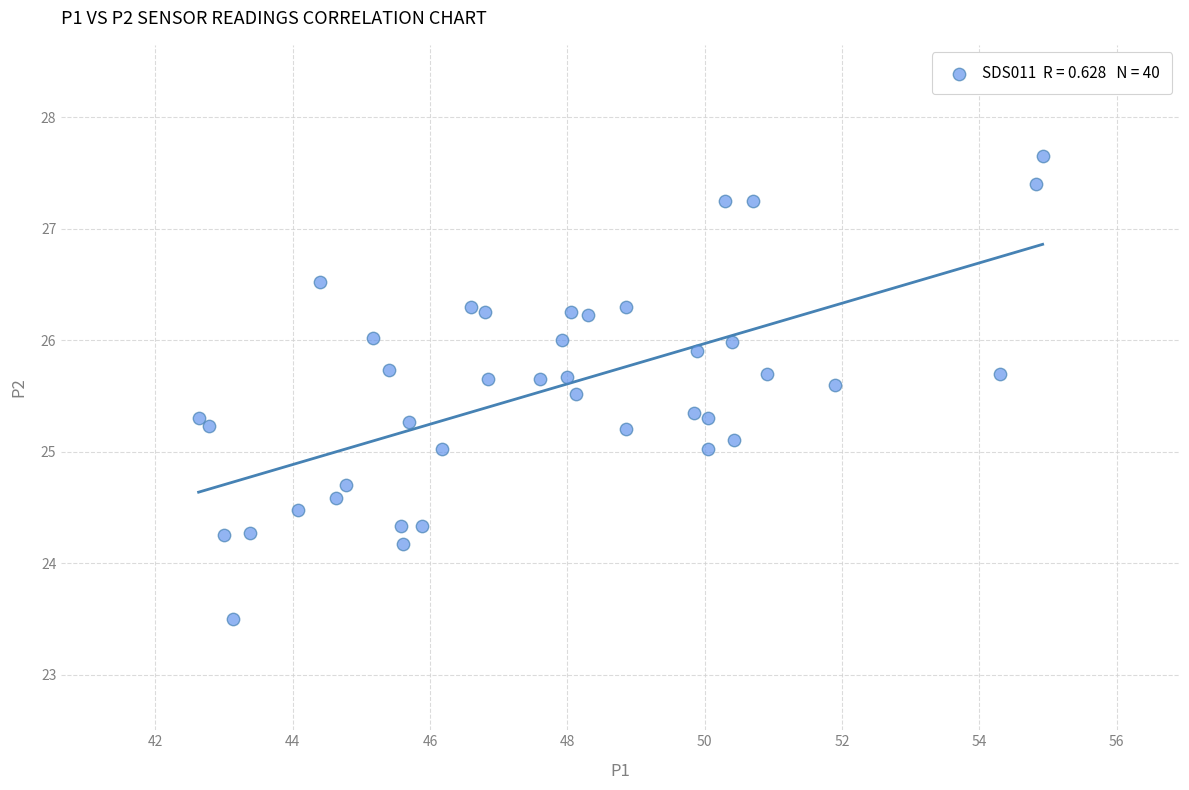

What is the range of X values (max minus min)?

12.3